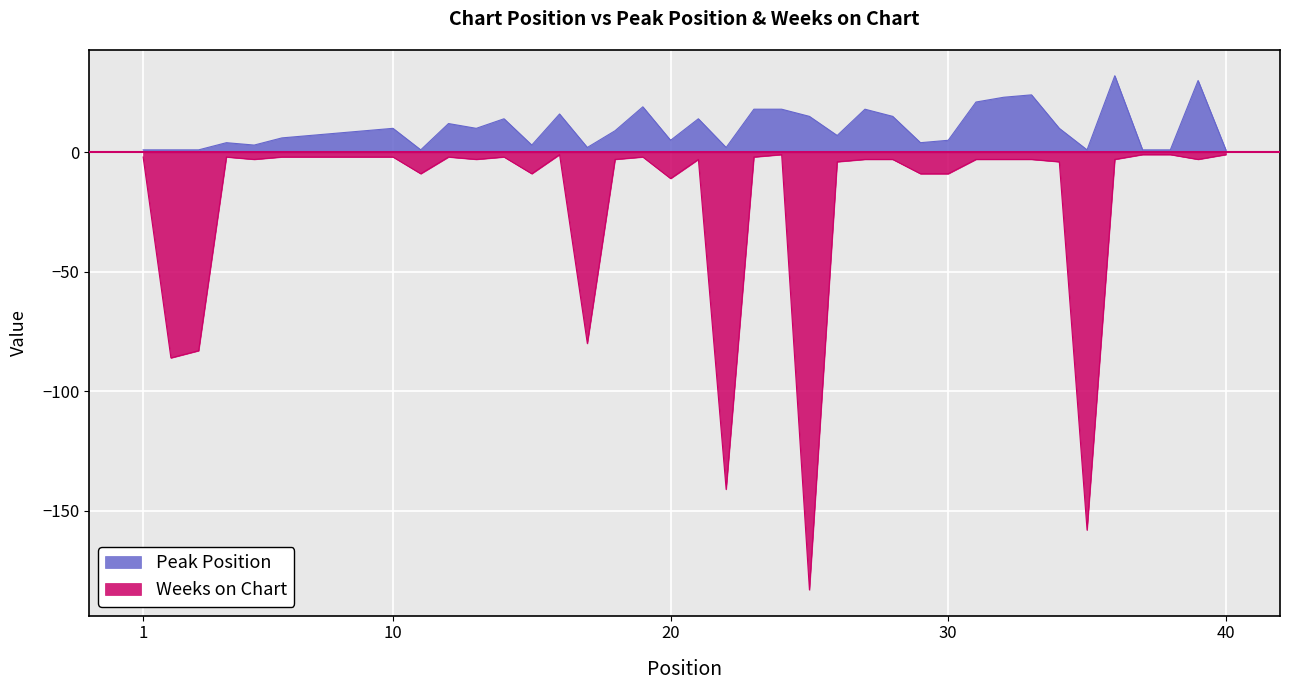

True or false: Weeks on Chart has more than 1 points higher than both neighbors.

True